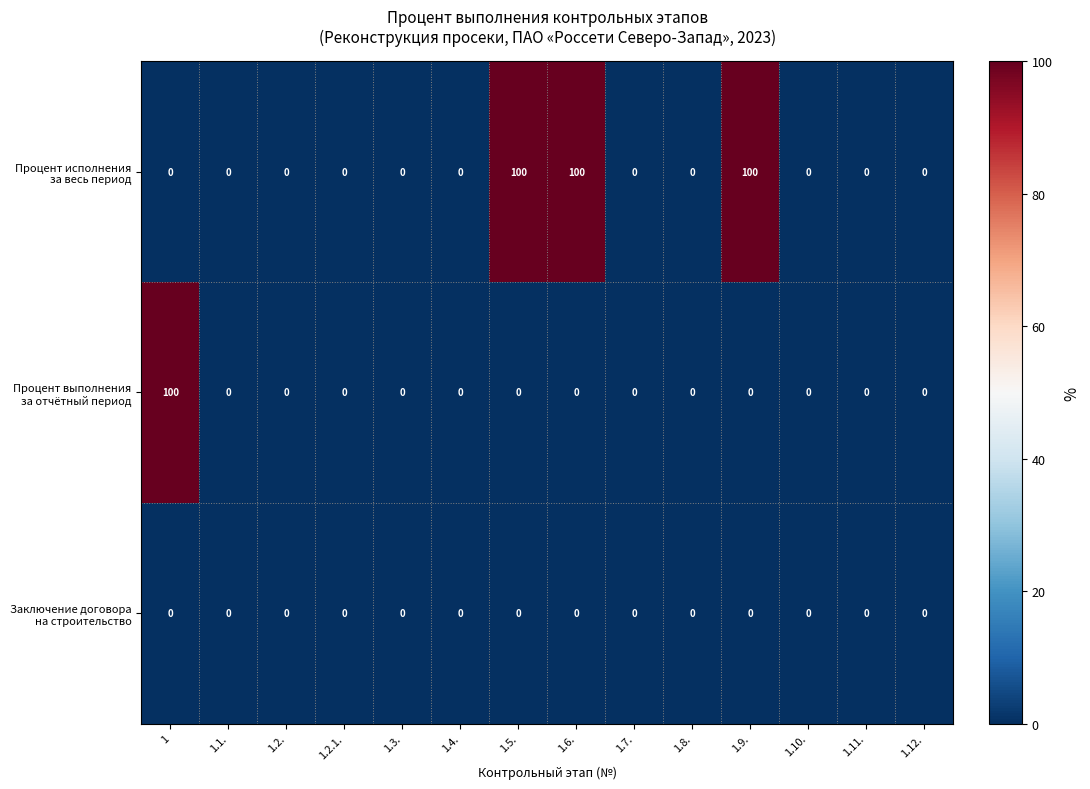

What is the maximum value shown in the chart?

100